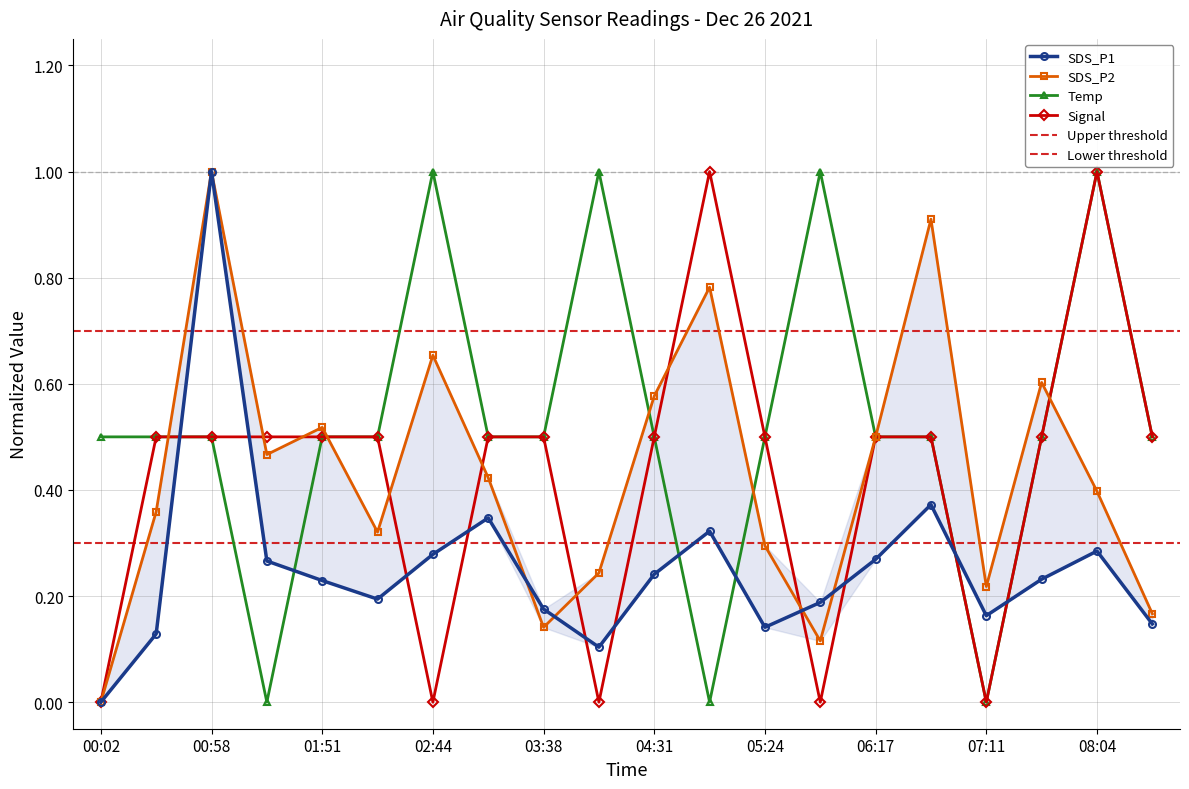

Reading right to left, what are all the values shown in this chart?

SDS_P1: 08:30=0.1	08:04=0.3	07:37=0.2	07:11=0.2	06:44=0.4	06:17=0.3	05:51=0.2	05:24=0.1	04:58=0.3	04:31=0.2	04:04=0.1	03:38=0.2	03:11=0.3	02:44=0.3	02:18=0.2	01:51=0.2	01:25=0.3	00:58=1.0	00:29=0.1	00:02=0.0
SDS_P2: 08:30=0.2	08:04=0.4	07:37=0.6	07:11=0.2	06:44=0.9	06:17=0.5	05:51=0.1	05:24=0.3	04:58=0.8	04:31=0.6	04:04=0.2	03:38=0.1	03:11=0.4	02:44=0.7	02:18=0.3	01:51=0.5	01:25=0.5	00:58=1.0	00:29=0.4	00:02=0.0
Temp: 08:30=0.5	08:04=1.0	07:37=0.5	07:11=0.0	06:44=0.5	06:17=0.5	05:51=1.0	05:24=0.5	04:58=0.0	04:31=0.5	04:04=1.0	03:38=0.5	03:11=0.5	02:44=1.0	02:18=0.5	01:51=0.5	01:25=0.0	00:58=0.5	00:29=0.5	00:02=0.5
Signal: 08:30=0.5	08:04=1.0	07:37=0.5	07:11=0.0	06:44=0.5	06:17=0.5	05:51=0.0	05:24=0.5	04:58=1.0	04:31=0.5	04:04=0.0	03:38=0.5	03:11=0.5	02:44=0.0	02:18=0.5	01:51=0.5	01:25=0.5	00:58=0.5	00:29=0.5	00:02=0.0